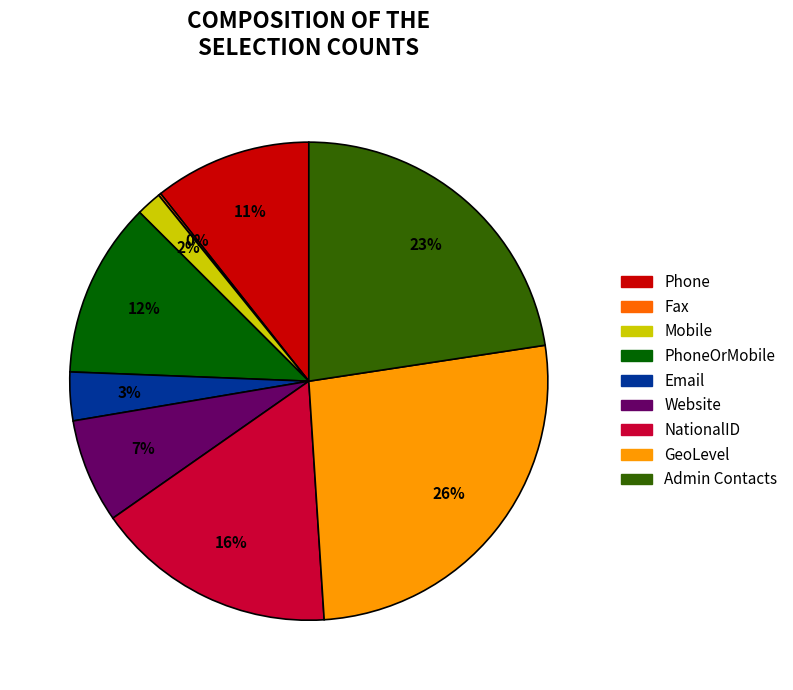

Do Admin Contacts and NationalID together represent more than half of the pie?

No